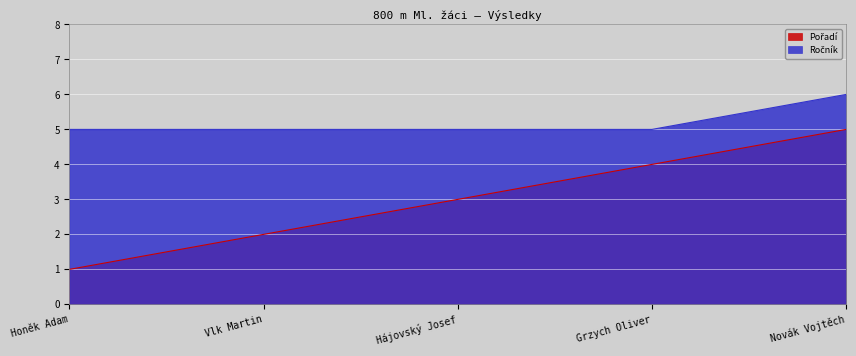

Which series has the largest total across all categories?

Ročník